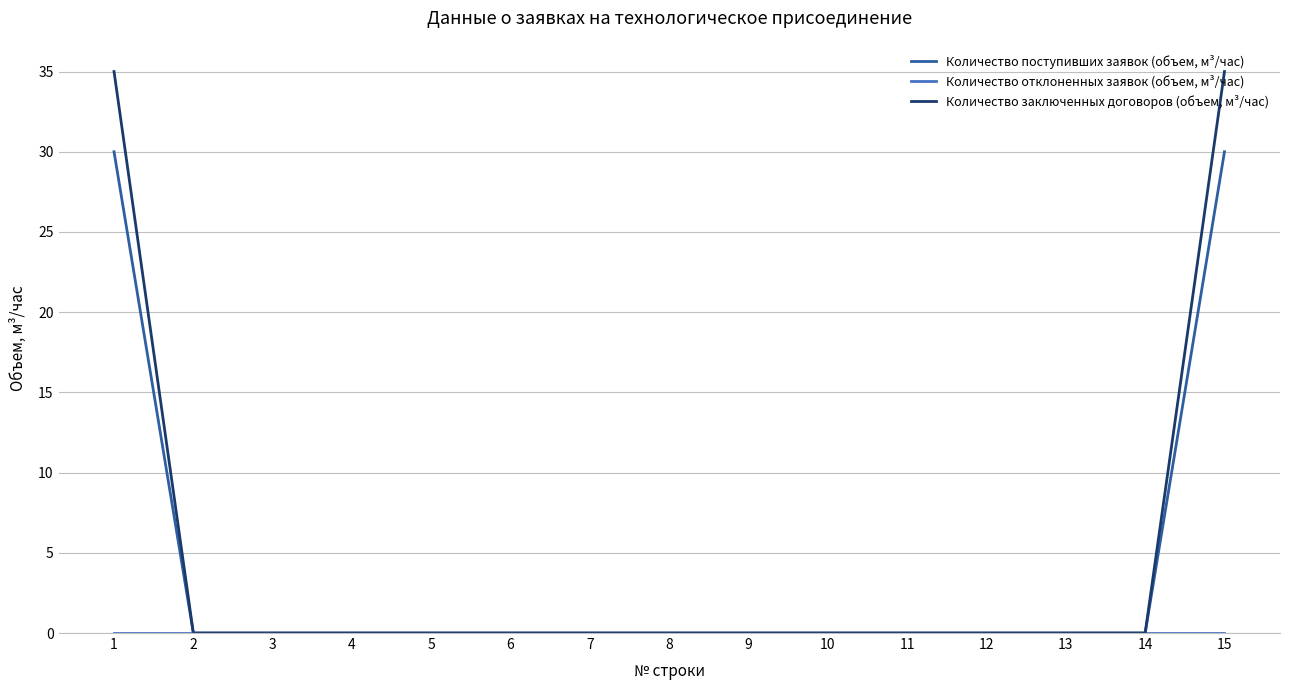

The Количество поступивших заявок (объем, м³/час) series shows -18 at 11. True or false?

False